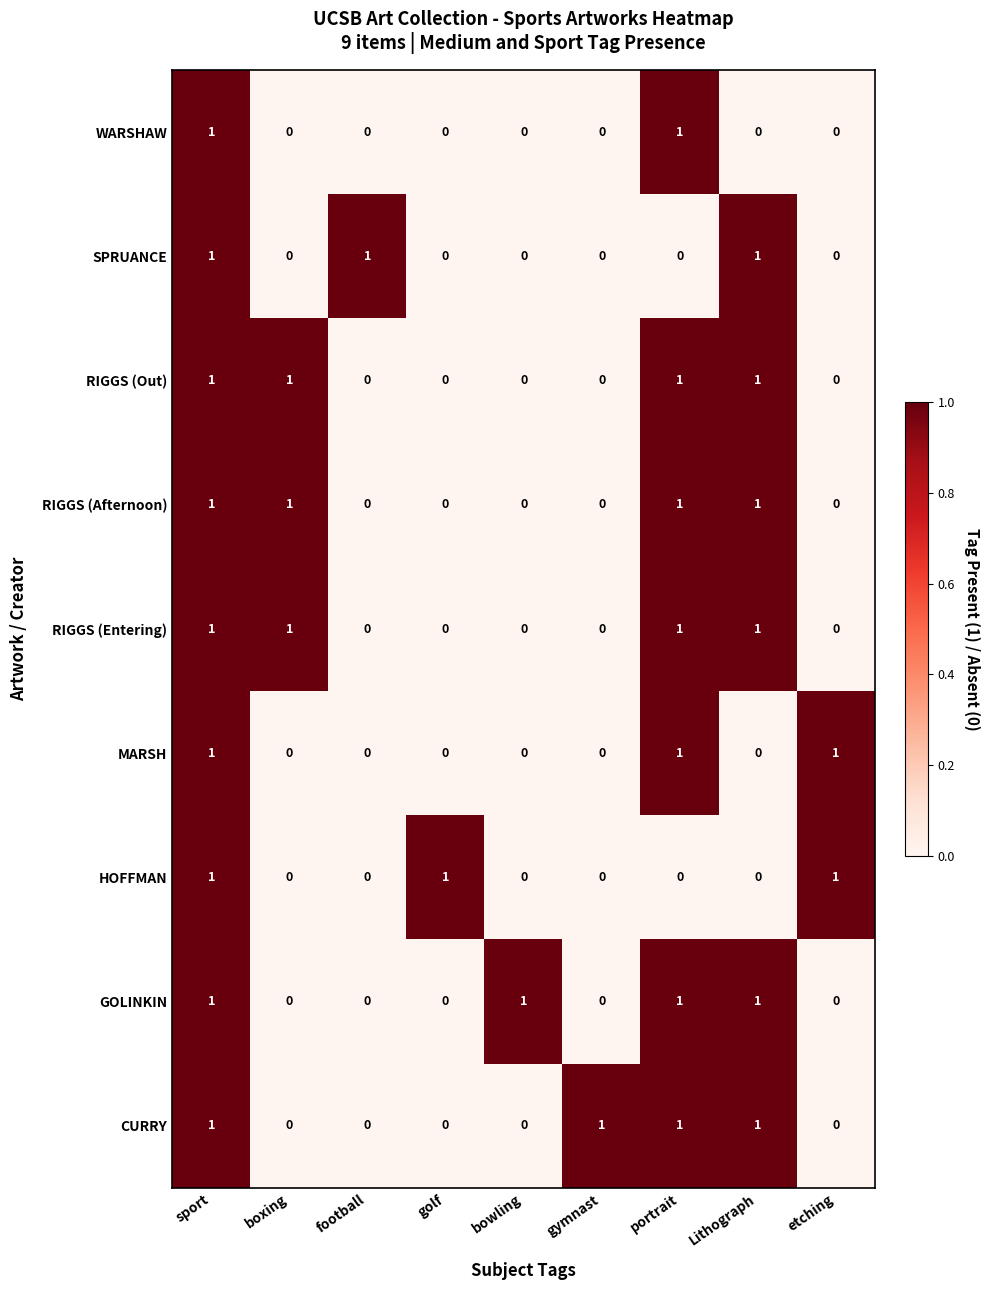

Count the SPRUANCE values in the range 0 to 1.

9